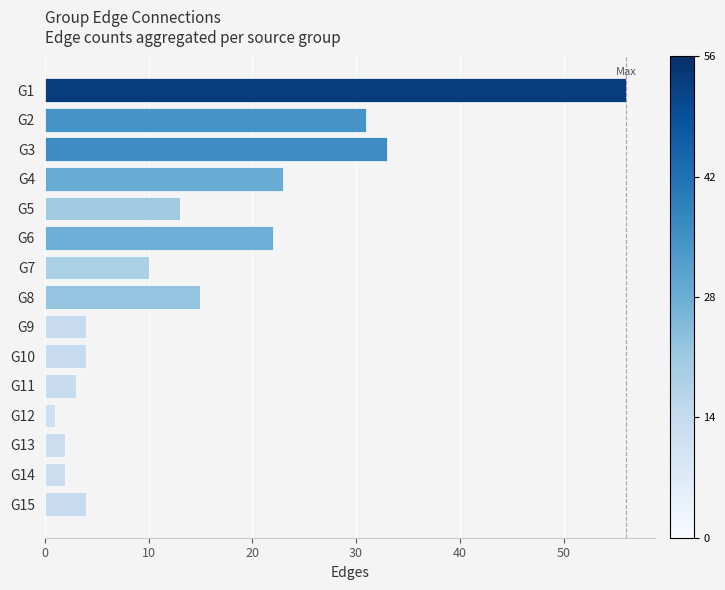

Which category has the lowest value across all series?

G12